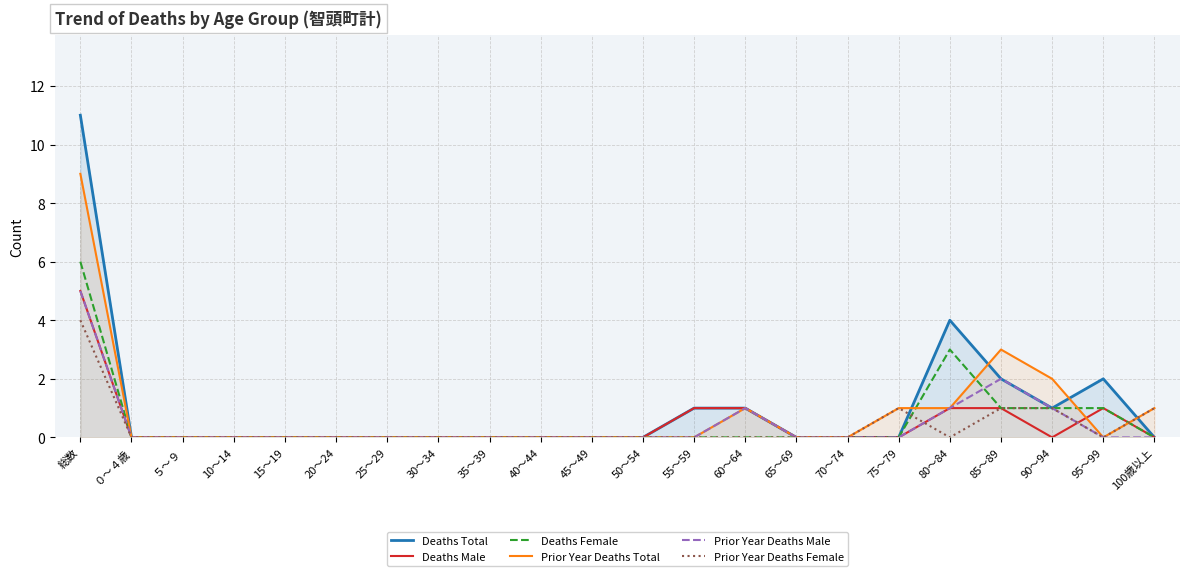

How many times do Deaths Total and Prior Year Deaths Female cross each other?

2